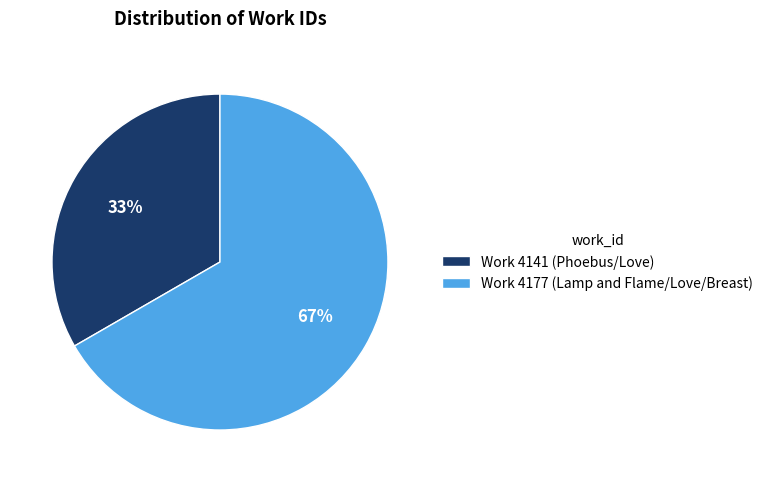

Which has a higher value, Work 4177 (Lamp and Flame/Love/Breast) or Work 4141 (Phoebus/Love)?

Work 4177 (Lamp and Flame/Love/Breast)